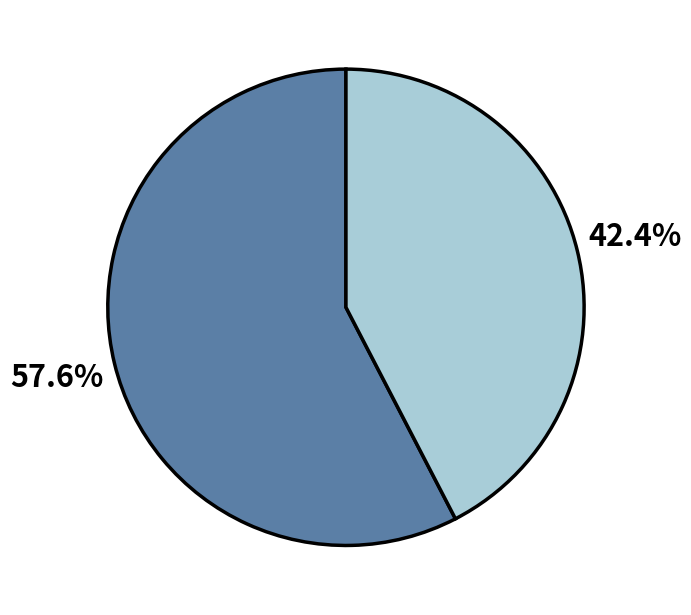

Is there any slice that represents more than half of the pie?

Yes